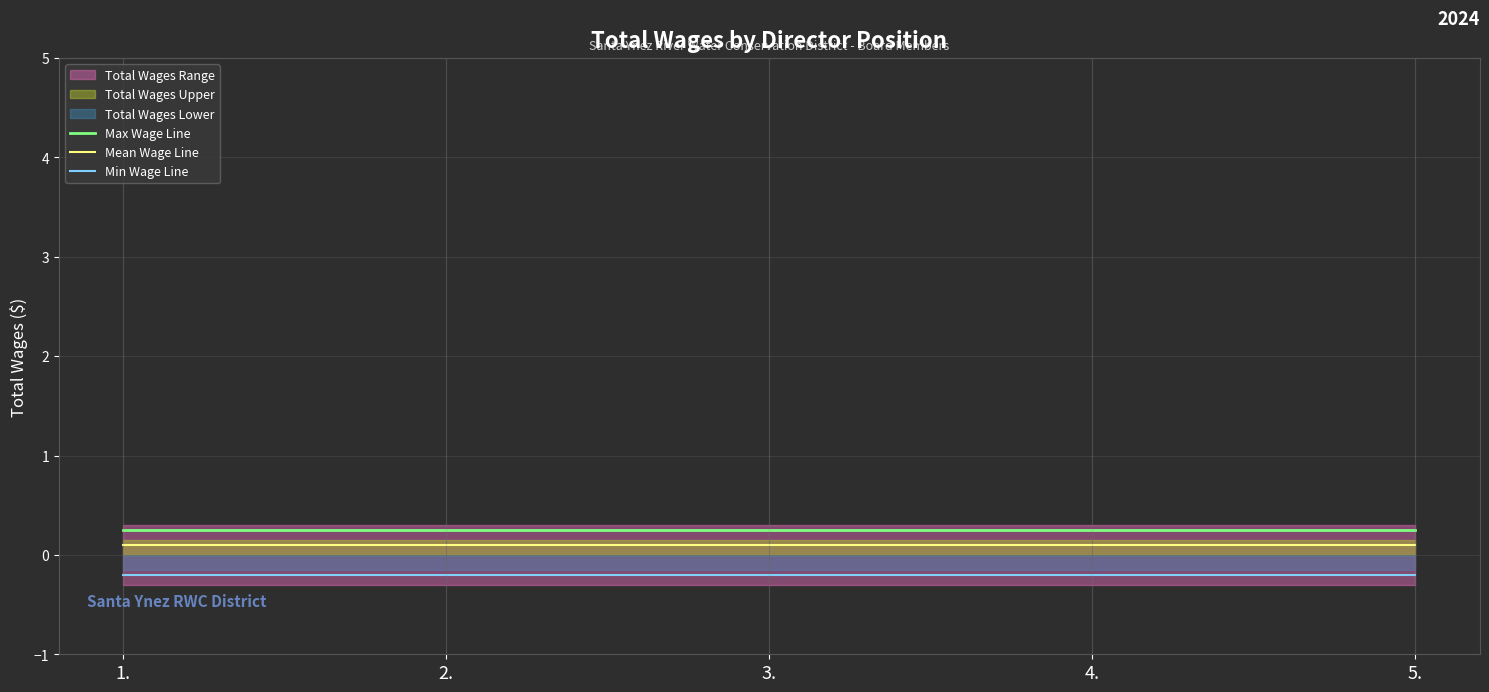

Is it true that Max Wage Line equals 0.4 at 5.?

False